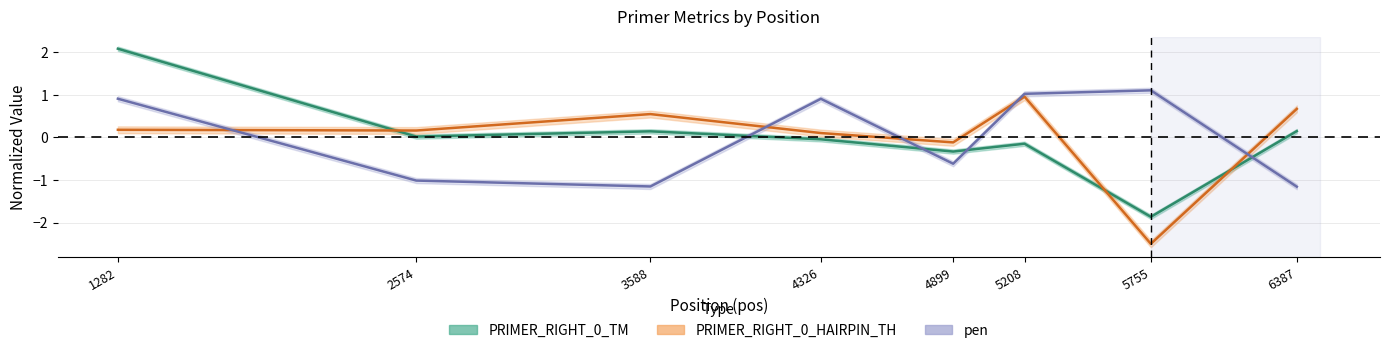

How many lines are shown in the chart?

3